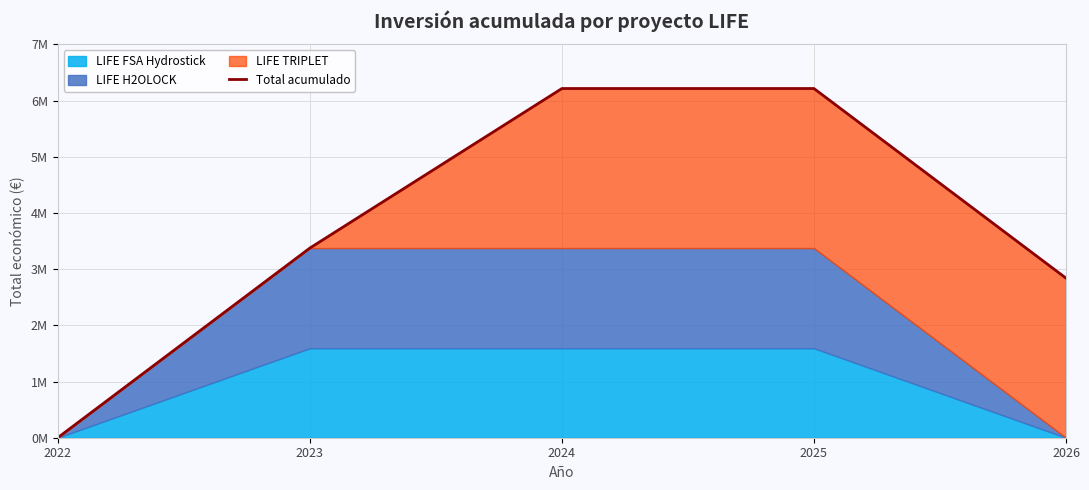

What is the average value?

3728573